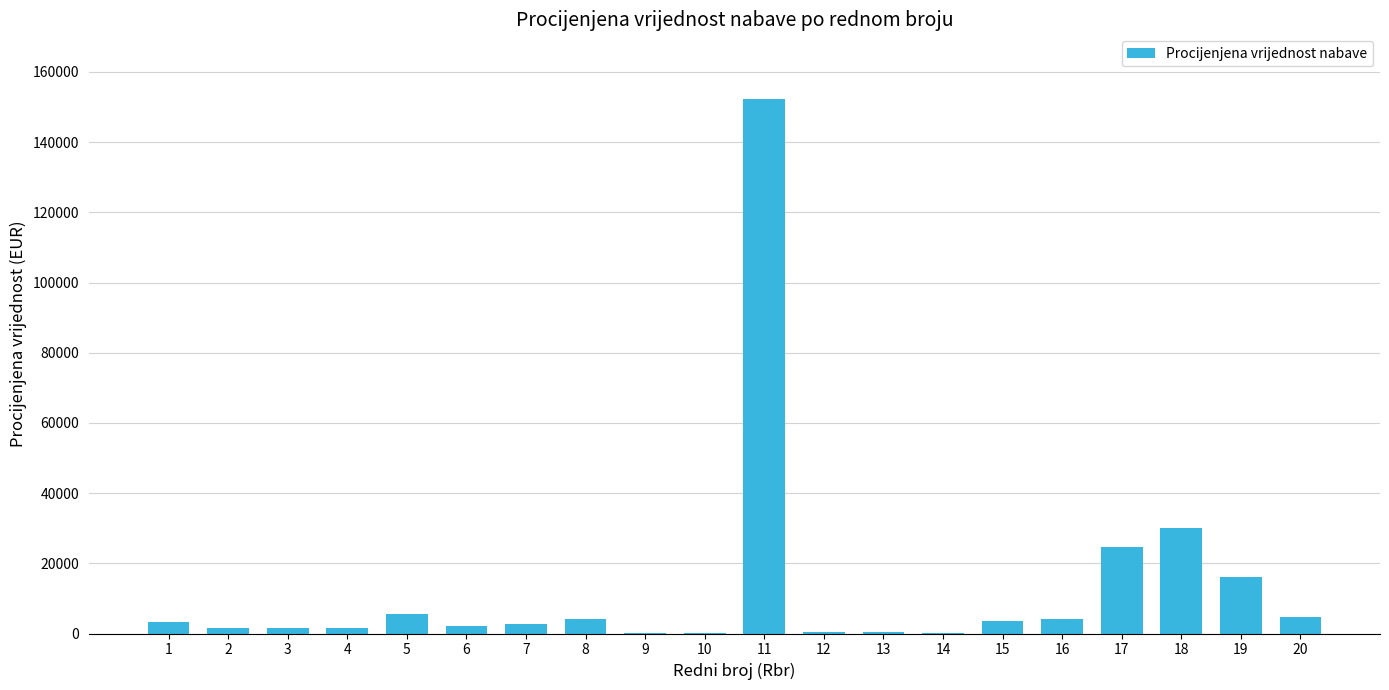

What is the sum of all values?

259393